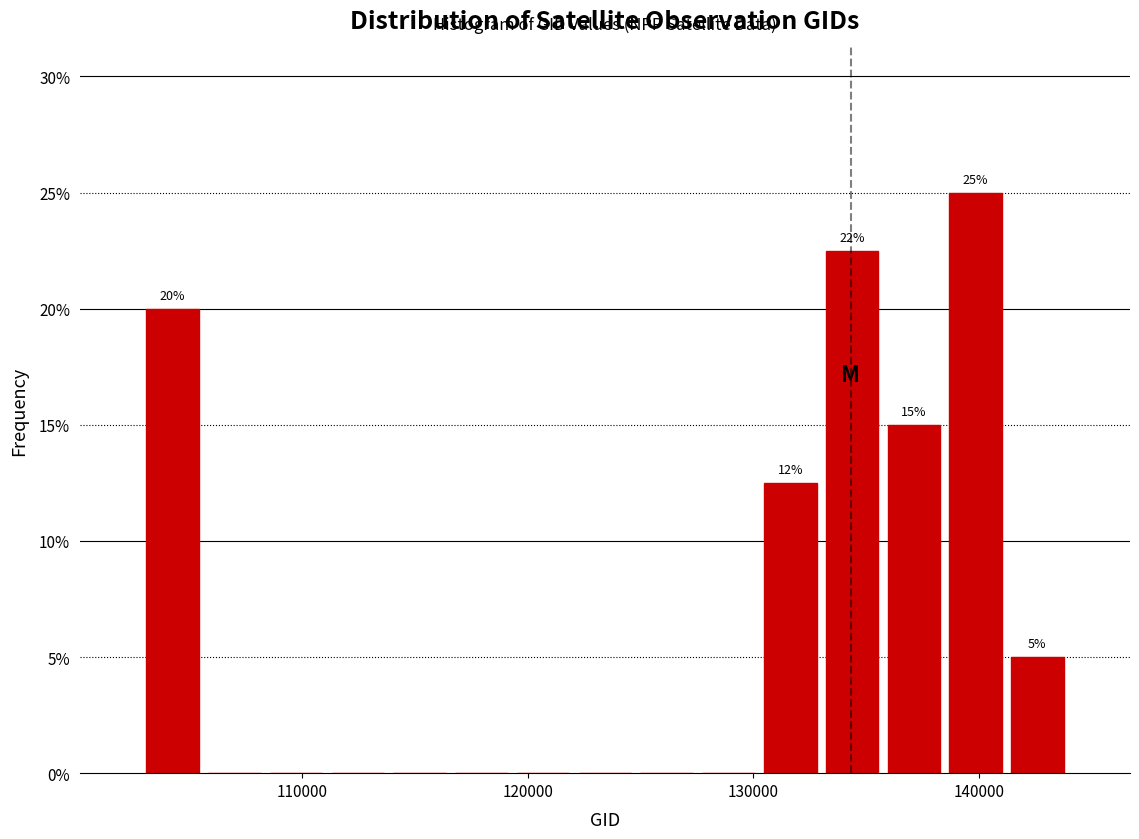

Around what value on the x-axis is the tallest bar? Give the approximate position of its centre, as read against the axis.

140000